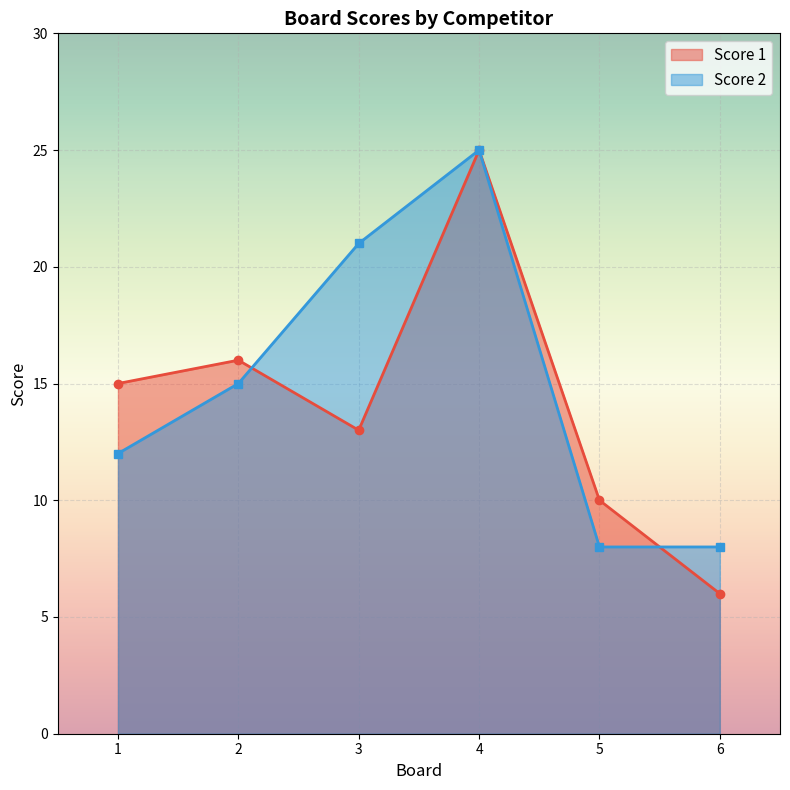

Which series has the largest total across all categories?

Score 2